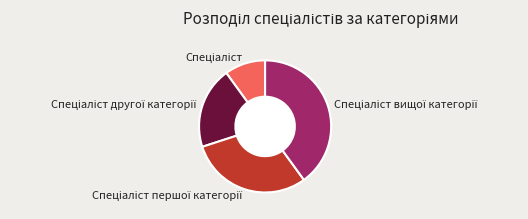

Is there any slice that represents more than half of the pie?

No